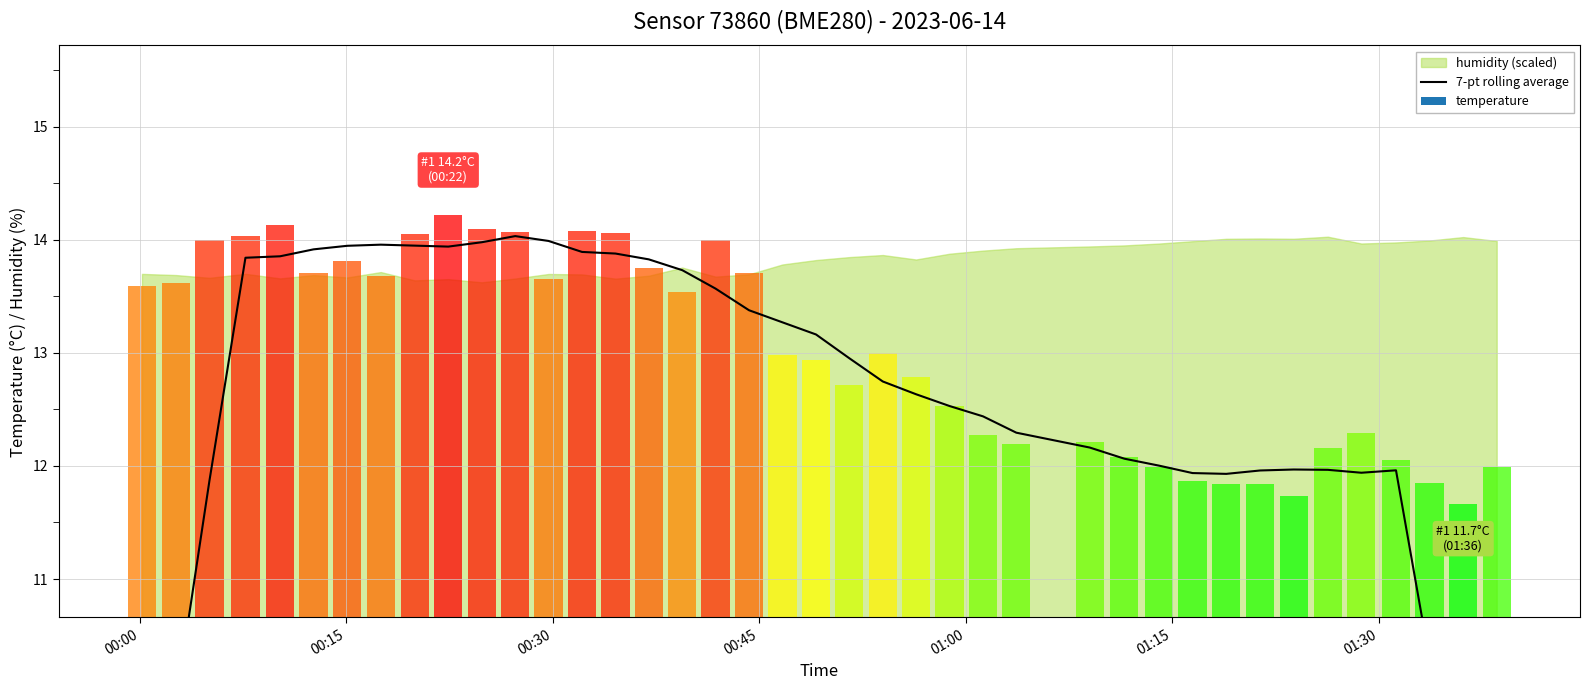

What is the value of the 17th bar from the left?

13.7